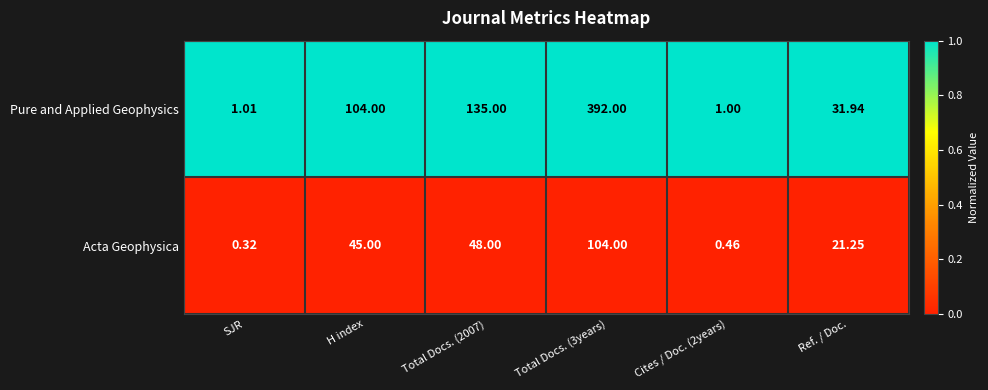

At which category is the sum across all series the highest?

Total Docs. (3years)